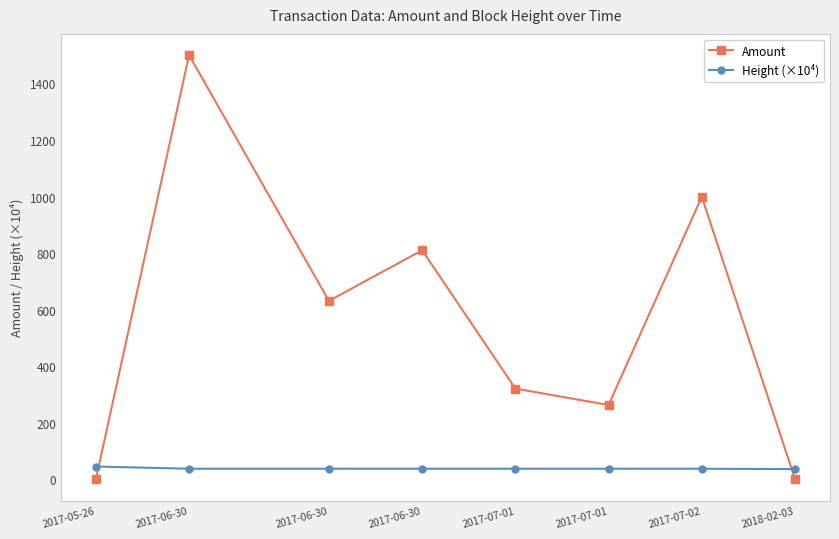

Is this an area chart (filled region under the line)?

No